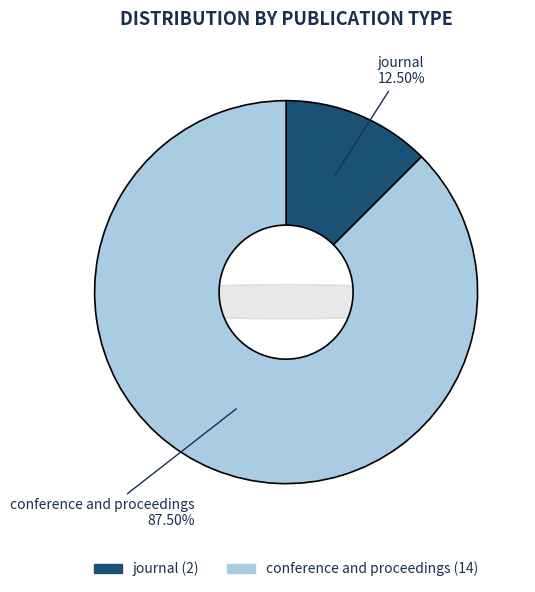

To the nearest percent, what is the average slice percentage?

50%